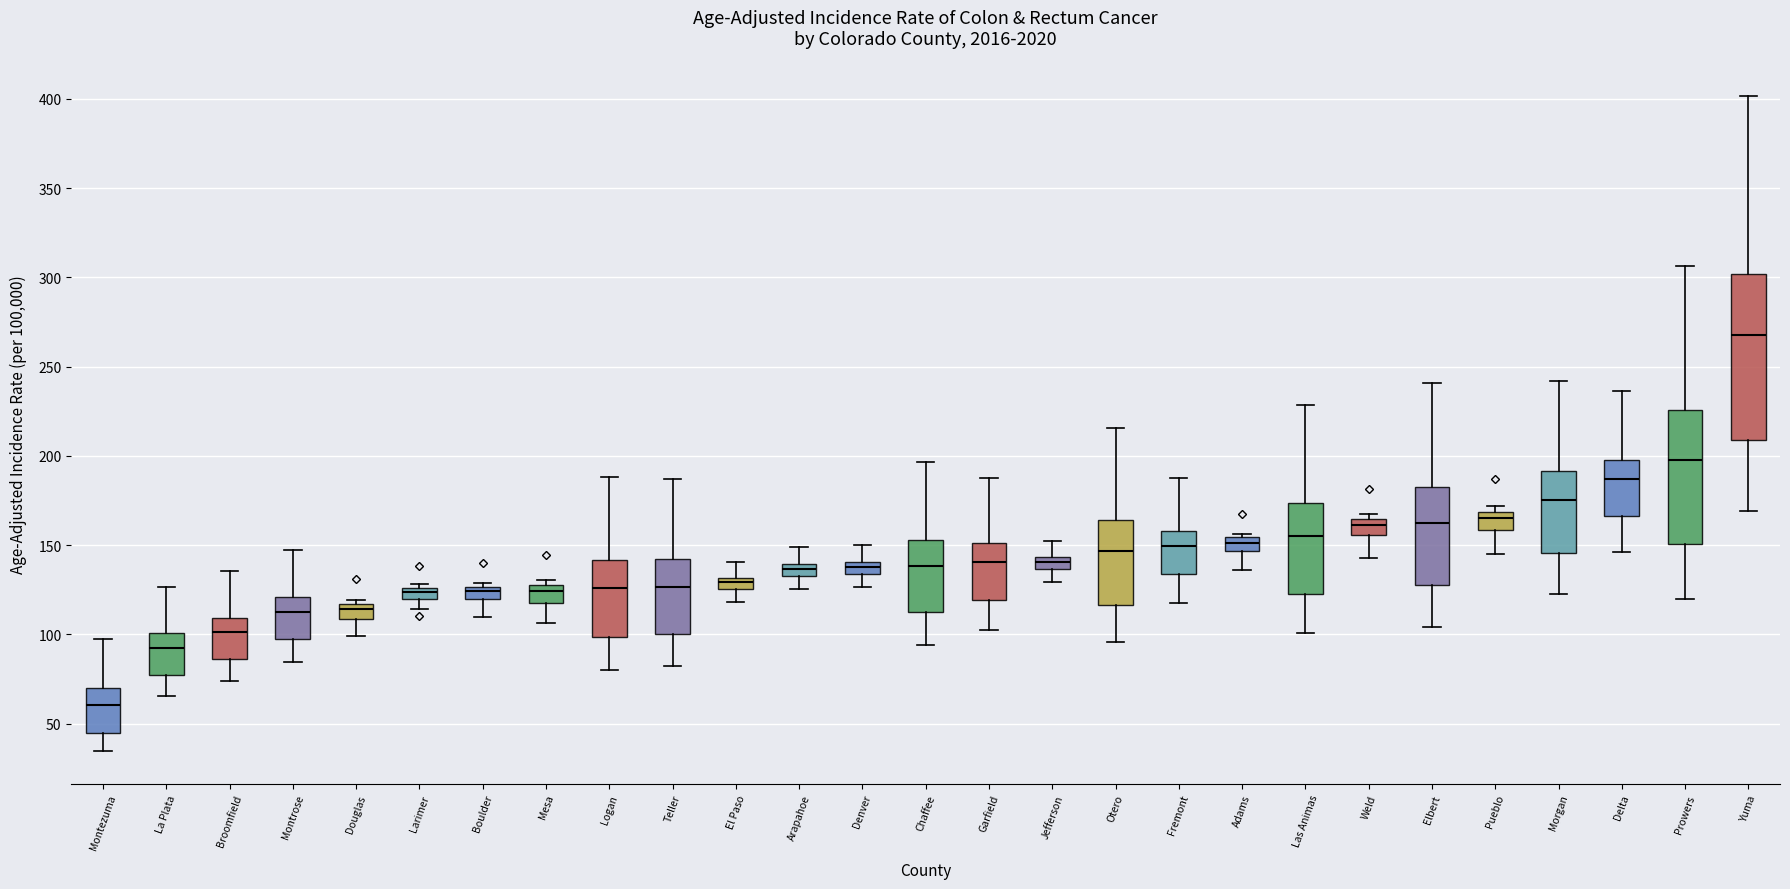

Which box is the tallest, from its lower edge to its upper edge?

Yuma